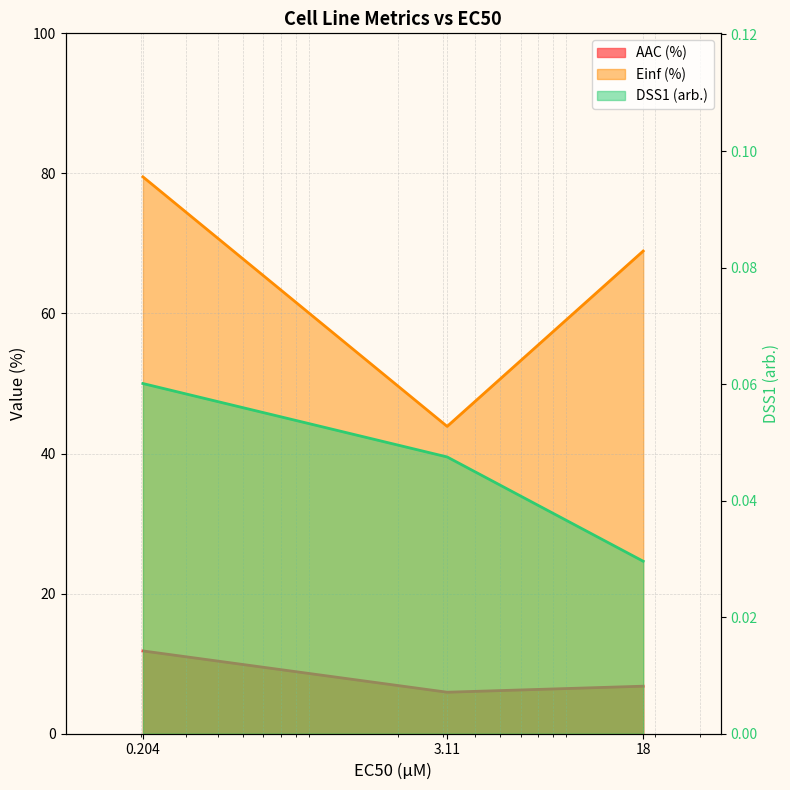

The value of DSS1 (arb.) at 0.204 is 0.0. True or false?

False